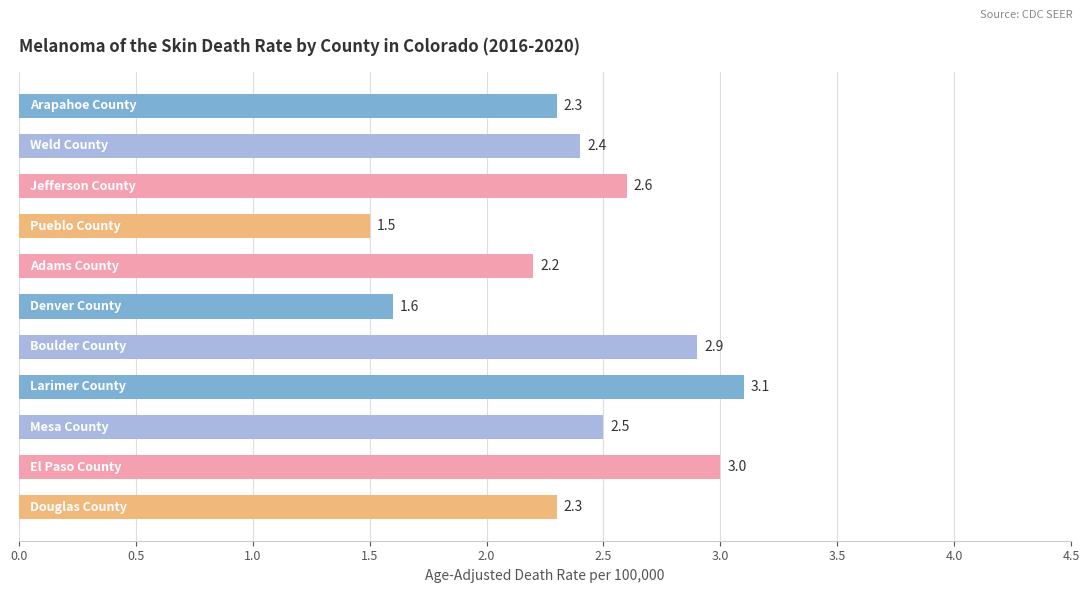

What is the value of the 7th bar from the top?

2.9